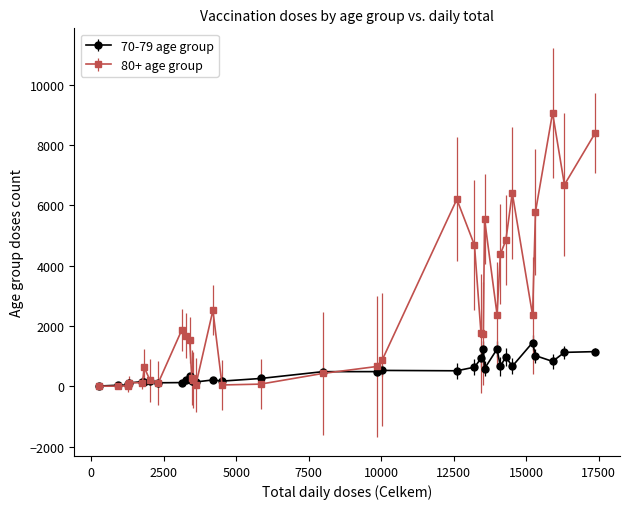

True or false: 80+ age group has more than 2 points higher than both neighbors.

True